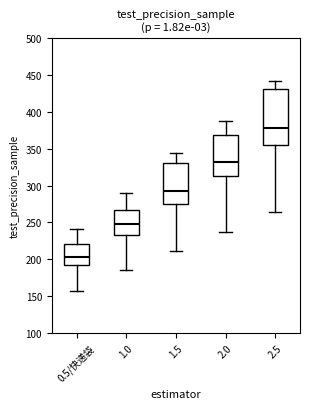

Reading left to right, transcribe this box plot: for each box, give where its median line is, the range the box spans, and where its two whiskers end, as read against the y-axis. The values are not printed on the chart, so give them approximately, as read against the axis.

0.5/快递袋: median 205, box 190 to 220, whiskers 160 to 240
1.0: median 250, box 235 to 265, whiskers 185 to 290
1.5: median 290, box 275 to 330, whiskers 210 to 345
2.0: median 330, box 315 to 370, whiskers 235 to 385
2.5: median 375, box 355 to 430, whiskers 265 to 440